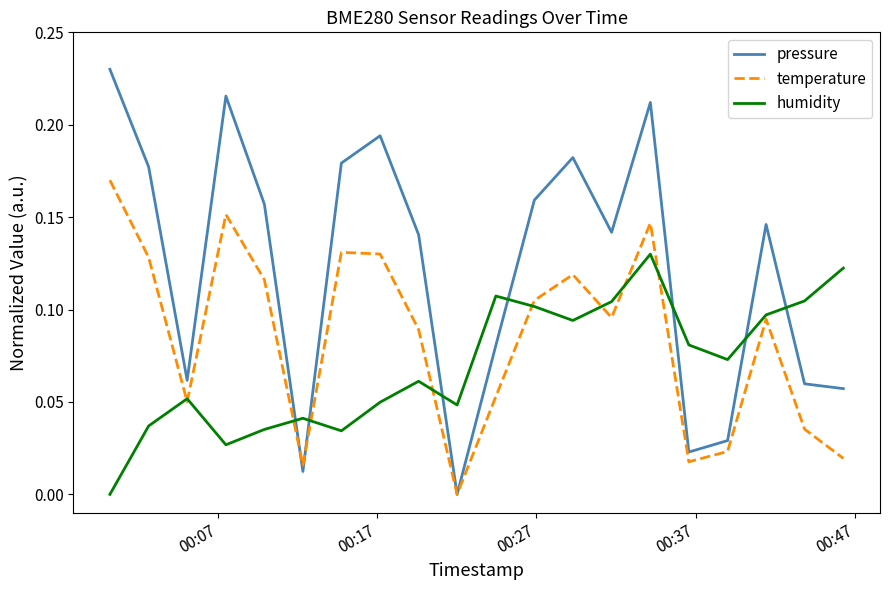

Which series has the largest total across all categories?

pressure